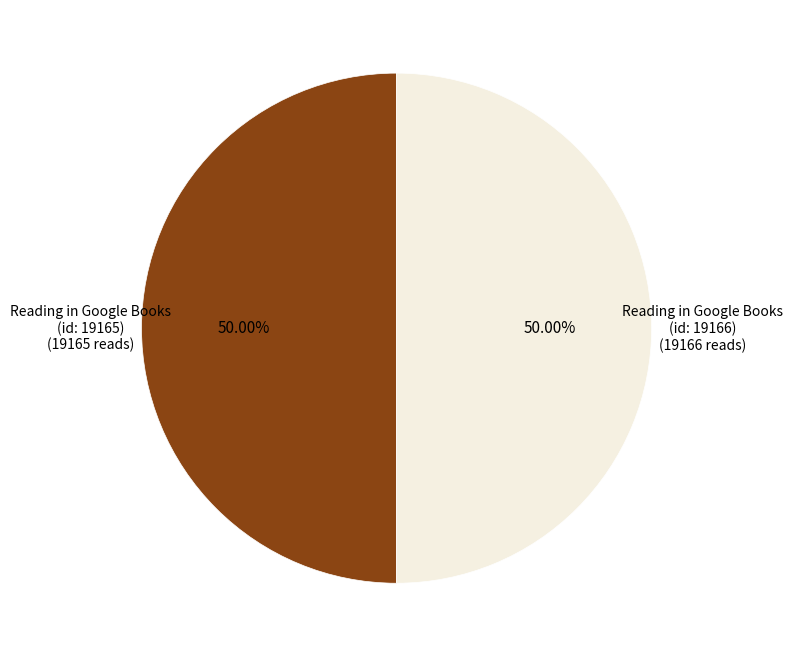

What is the ratio of the value at Reading in Google Books (id: 19165) to the value at Reading in Google Books (id: 19166)?

1.0